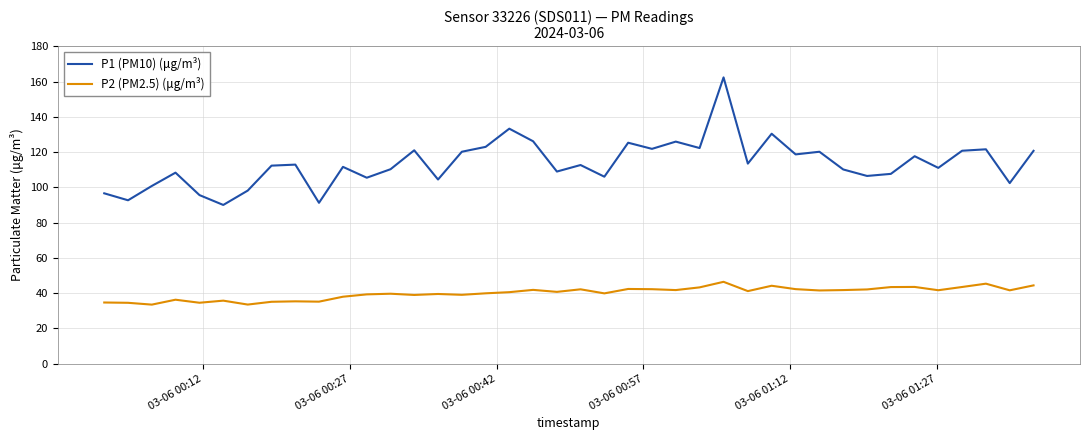

Rank the series by their average value, from lowest to highest.

P2 (PM2.5) (μg/m³), P1 (PM10) (μg/m³)